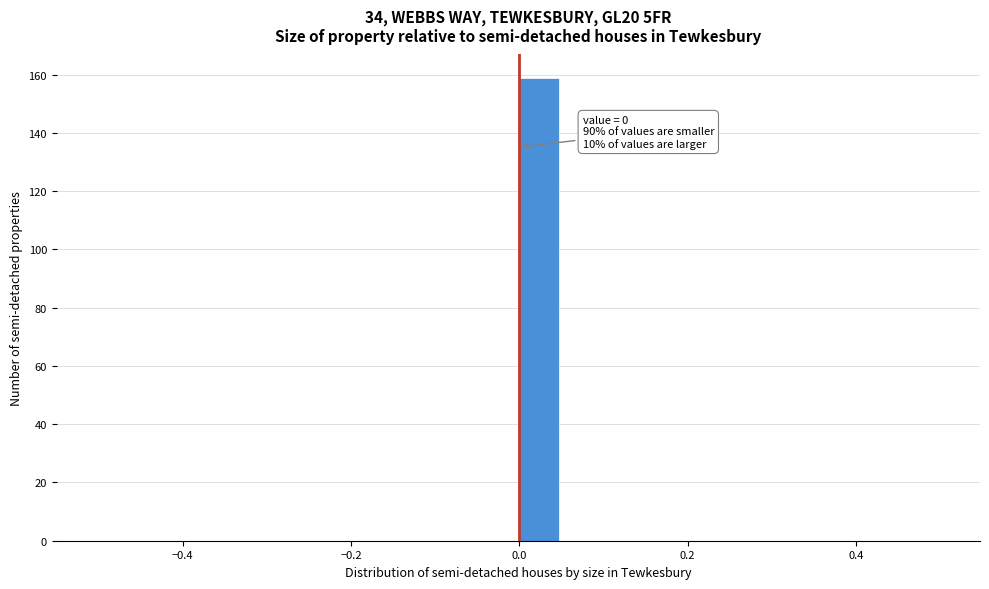

Read against the x-axis, roughly where is the centre of the tallest bar?

0.02